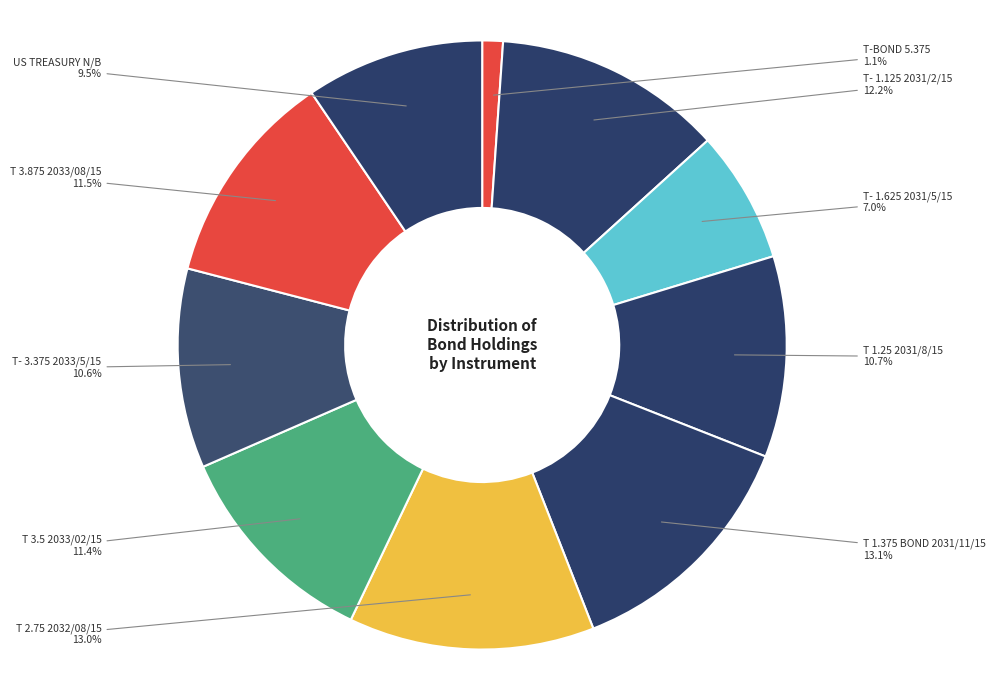

How many slices are in this pie chart?

10